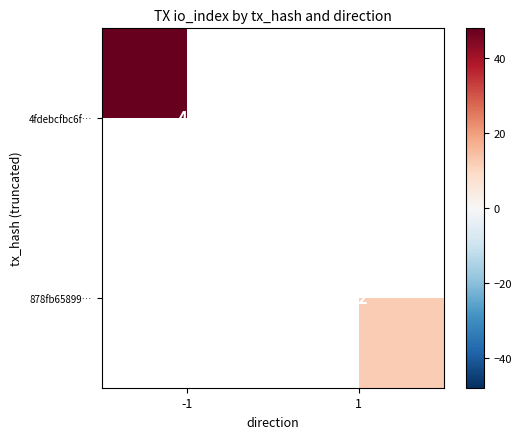

Is the value of 878fb65899… at 1 greater than the value of 4fdebcfbc6f… at -1?

No